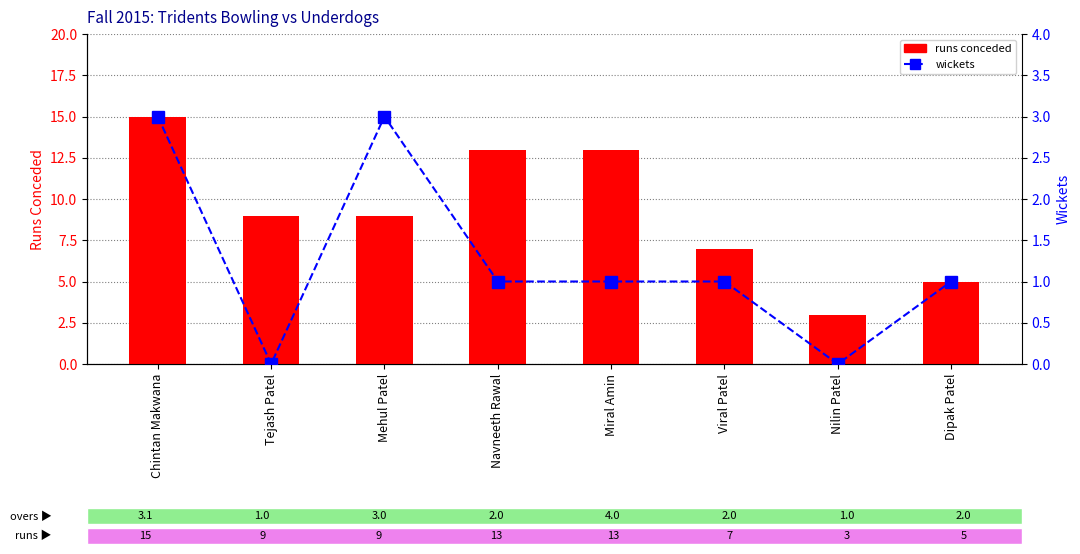

At Viral Patel, list the series in order from largest to smallest.

runs conceded, wickets